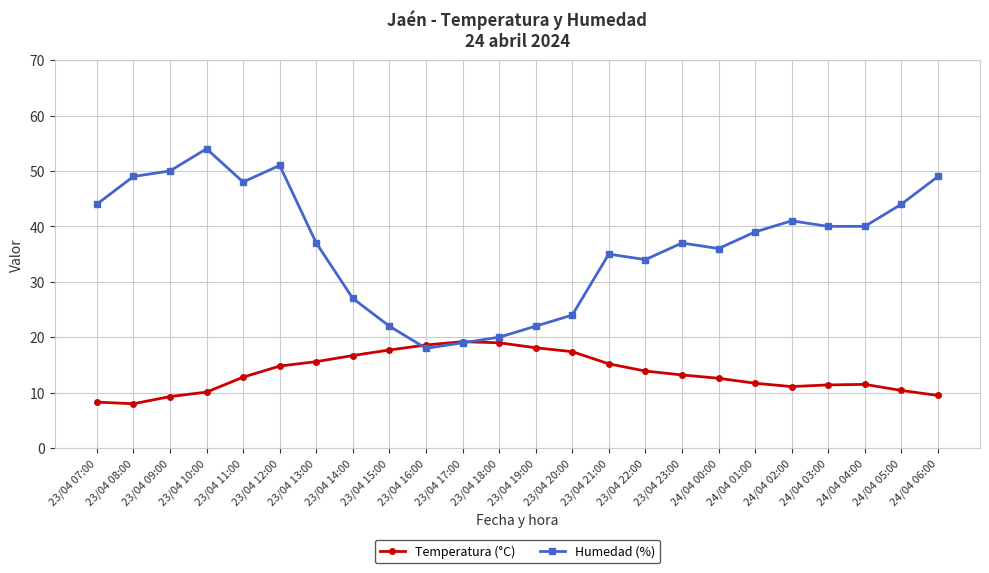

Is it true that Humedad (%) equals 44.0 at 23/04 07:00?

True